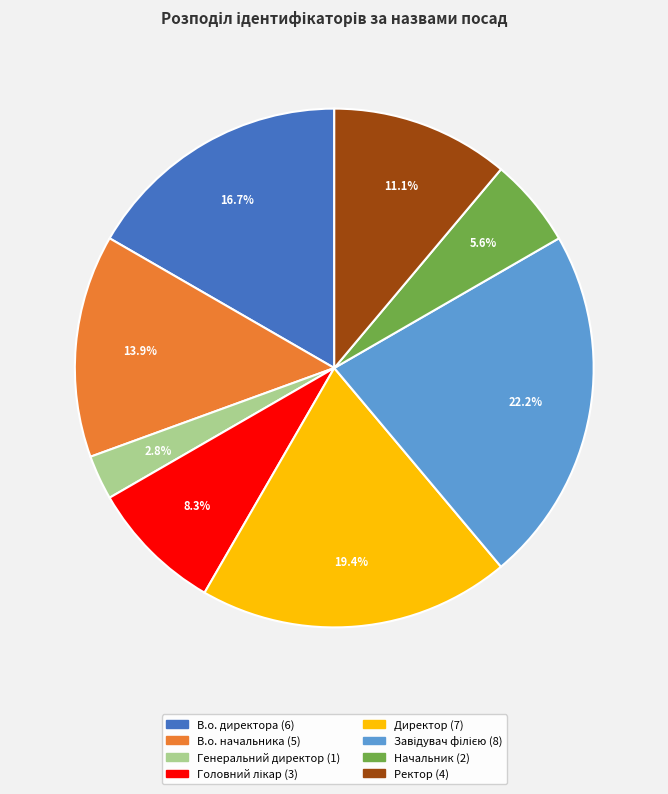

What percentage is the Ректор slice, to the nearest percent?

11%